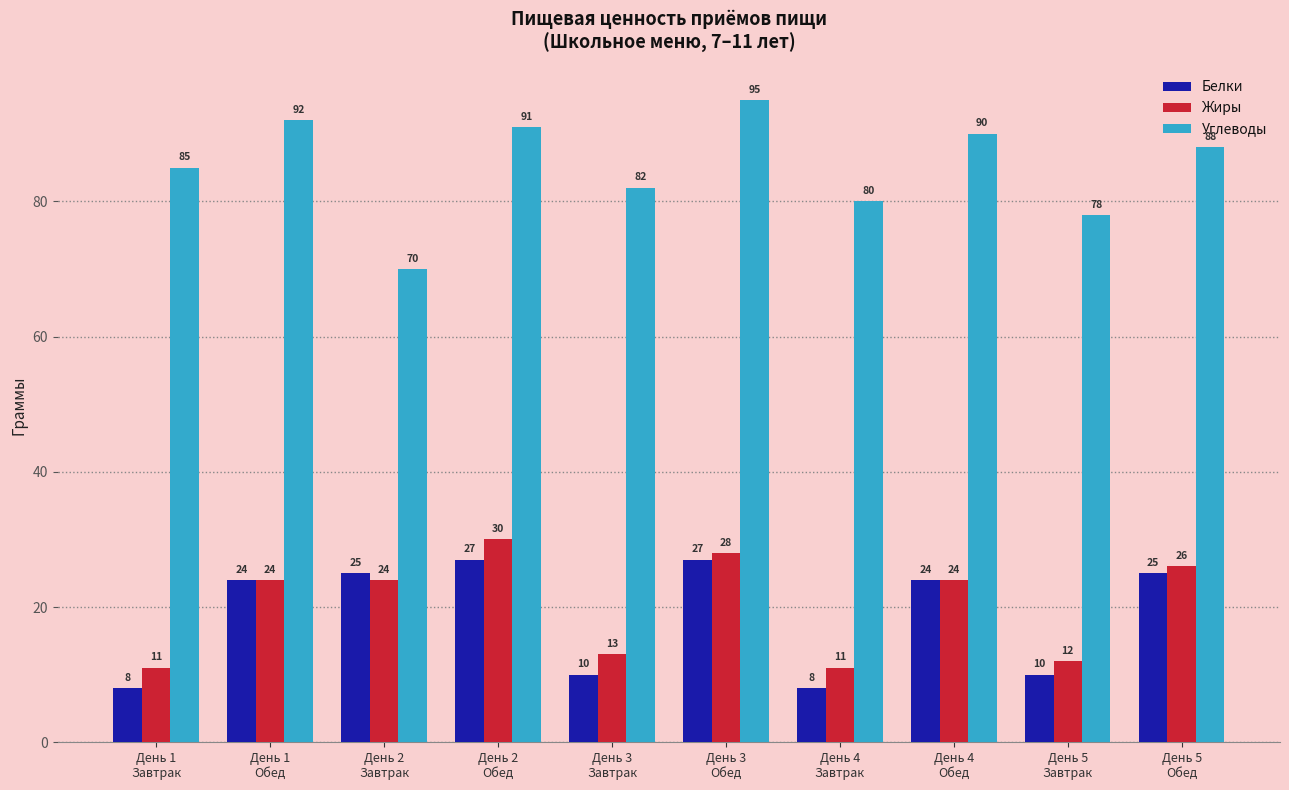

What is the difference between the second highest and minimum values in the Углеводы series?

22